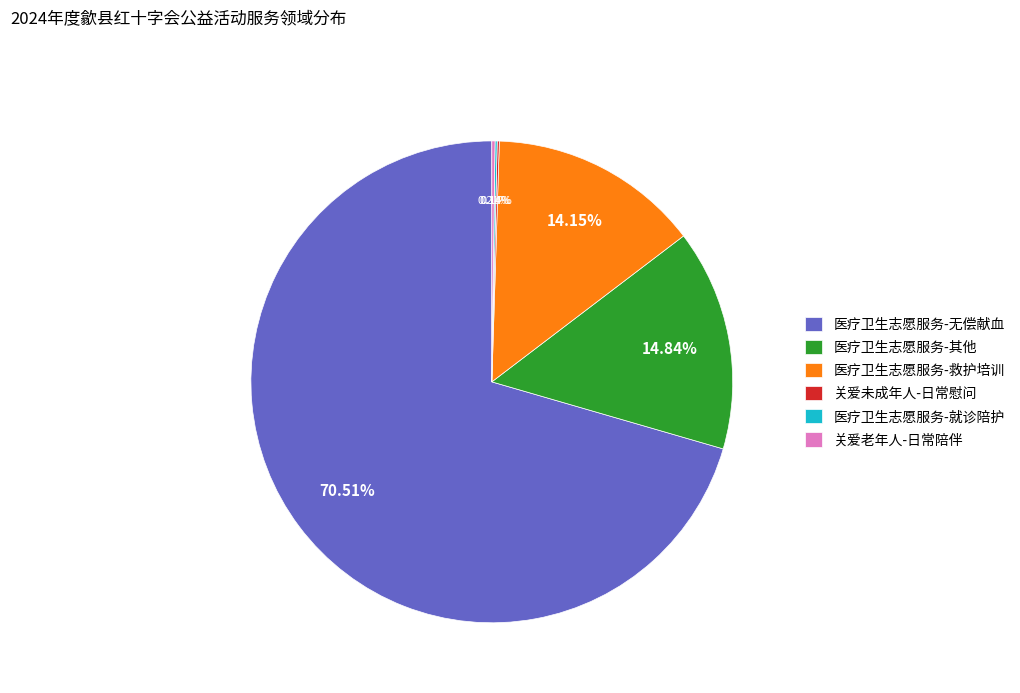

Does any single category account for the majority?

Yes